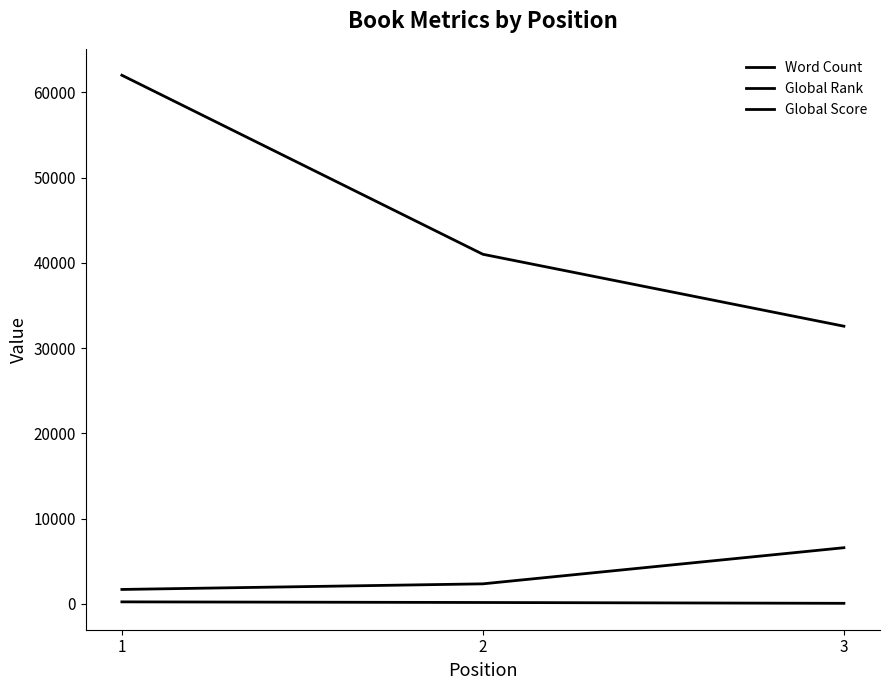

Does the chart have visible grid lines?

No